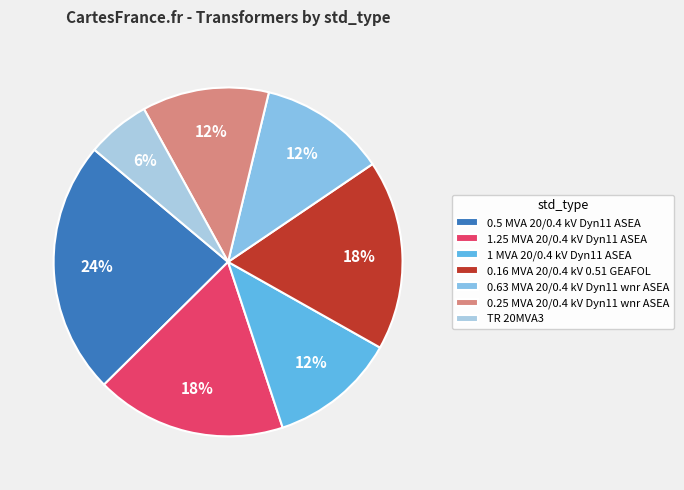

How many segments does this pie chart have?

7